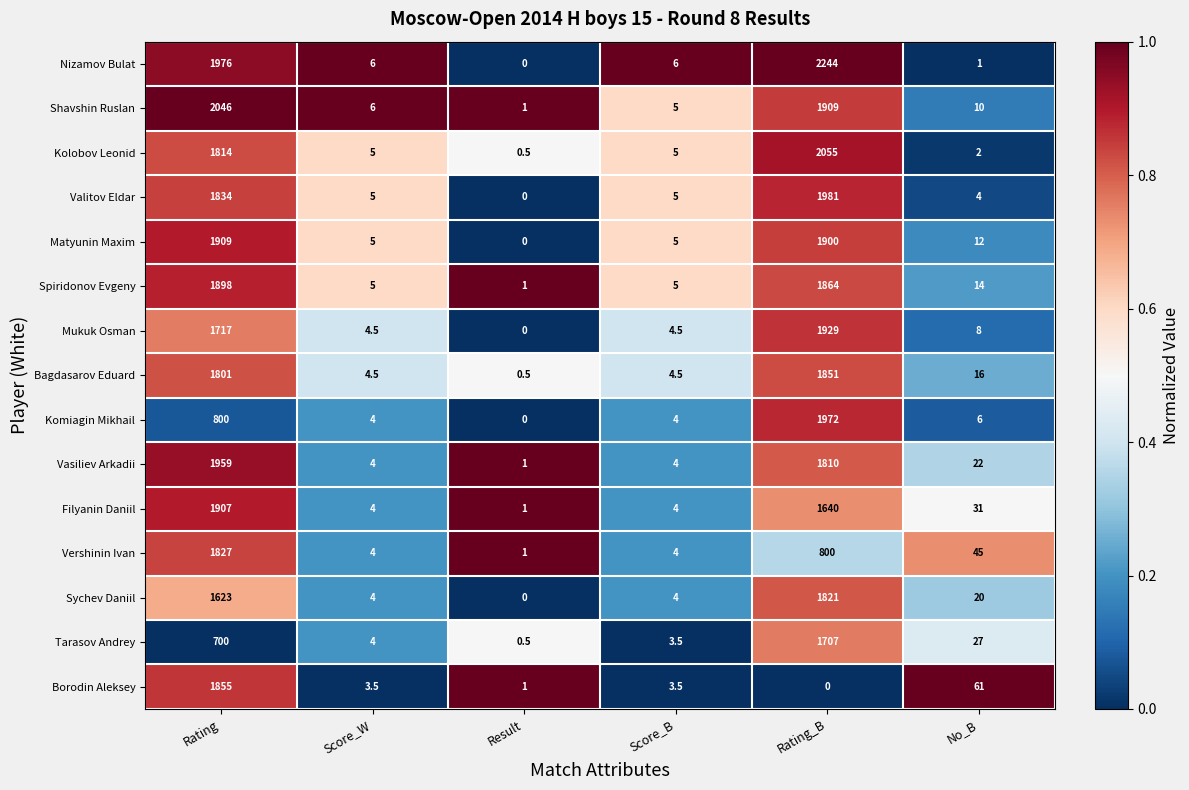

What is the difference between the second highest and minimum values in the Borodin Aleksey series?

61.0